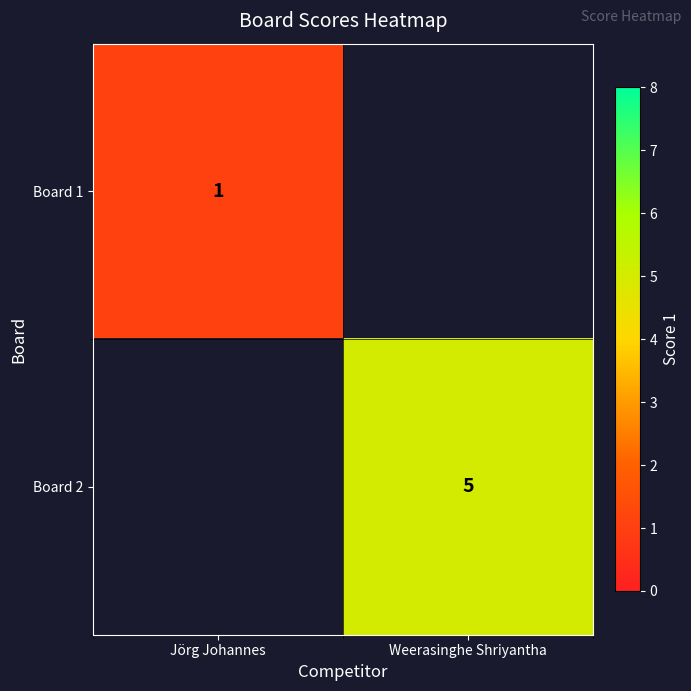

Which has a higher value, Jörg Johannes or Weerasinghe Shriyantha?

Jörg Johannes